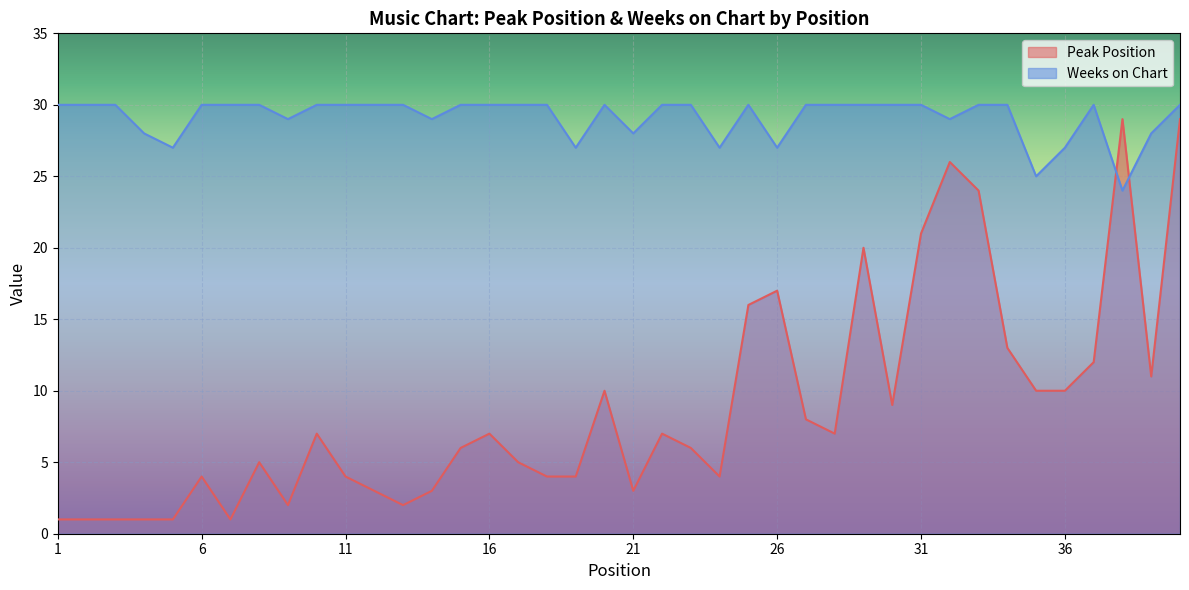

True or false: Peak Position and Weeks on Chart intersect in this chart.

True